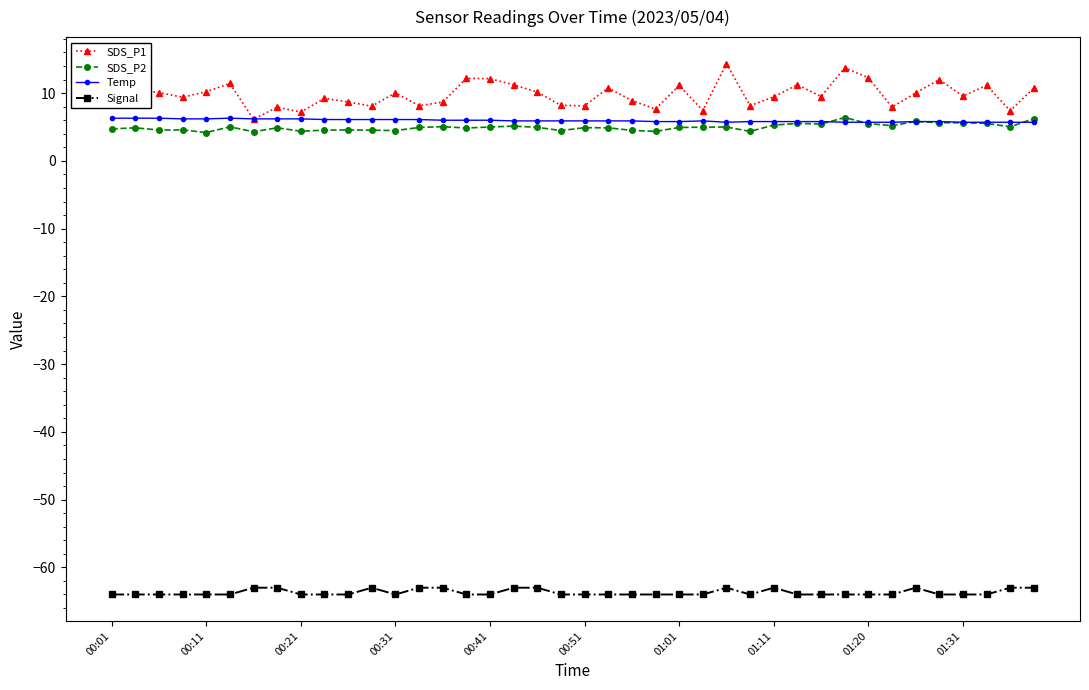

What is the lowest value of the SDS_P1 series?

6.1